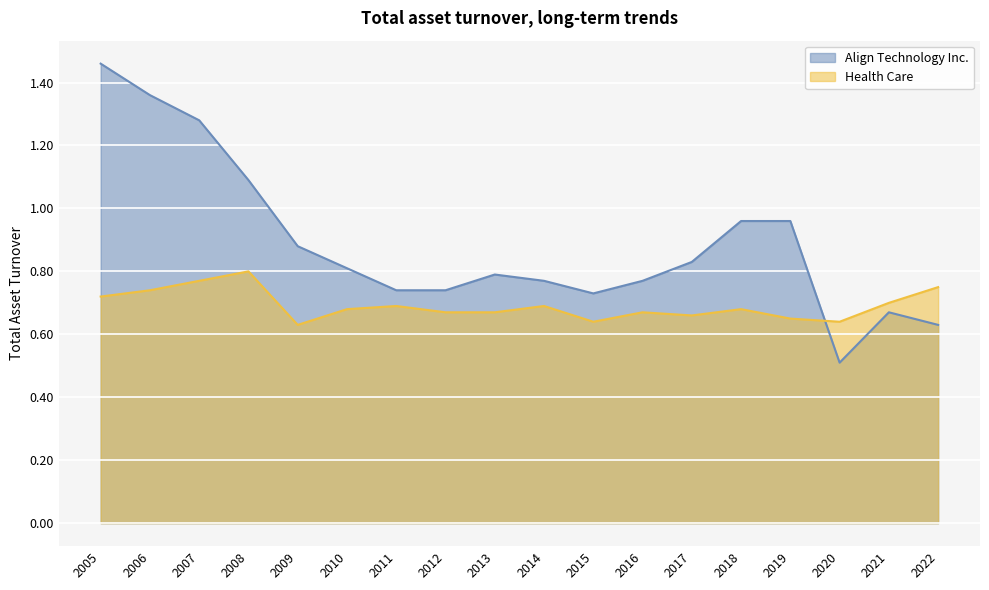

At which label is Align Technology Inc. closest to 0?

2020